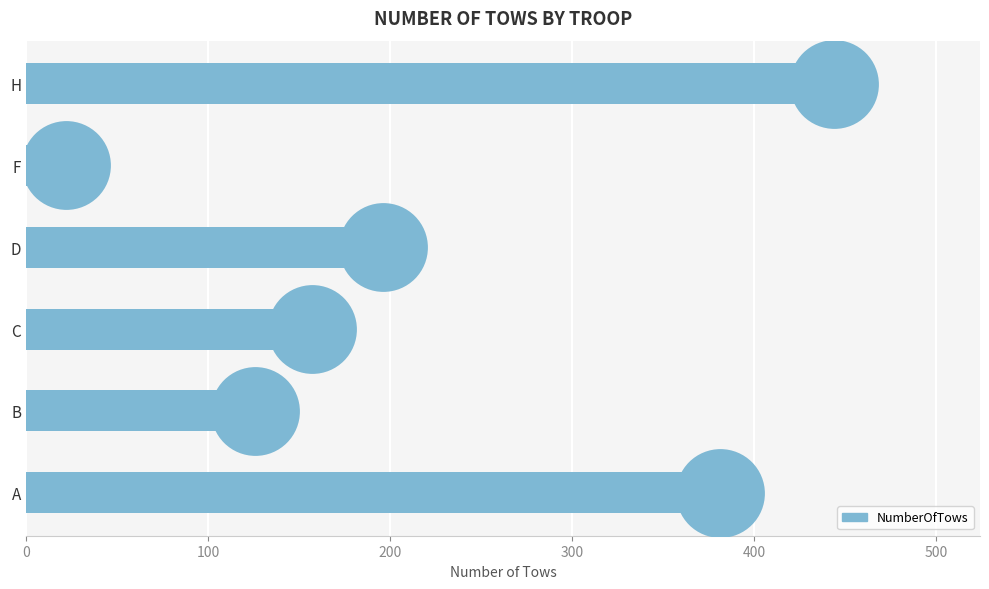

What is the change in value from B to H?

+318